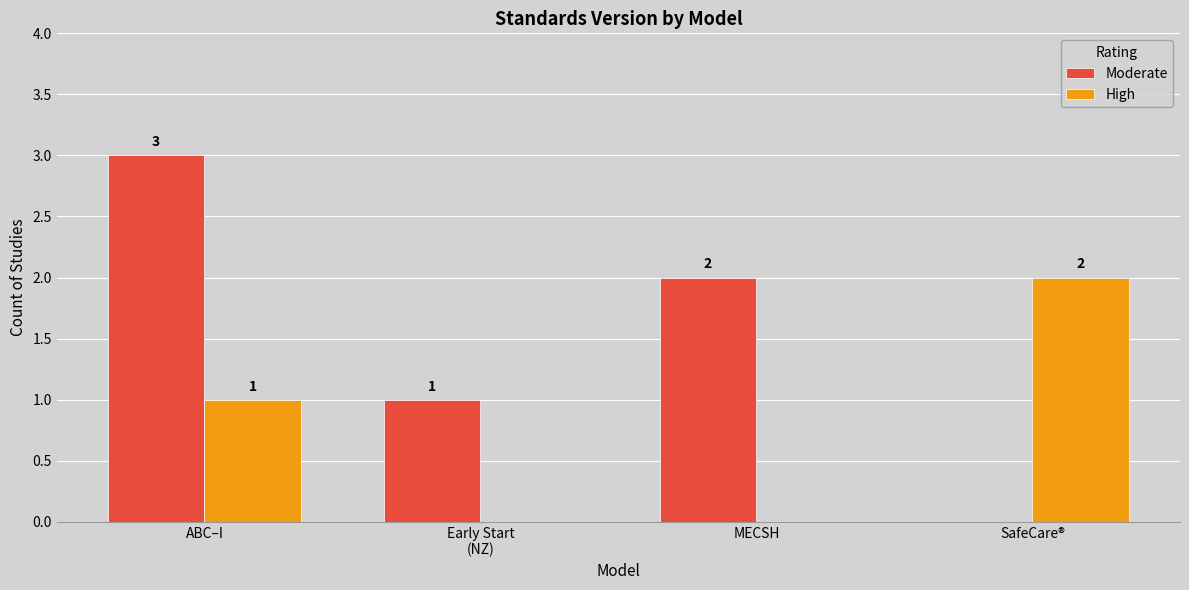

Reading right to left, extract all data points from this chart.

Moderate: 0	2	1	3
High: 2	0	0	1